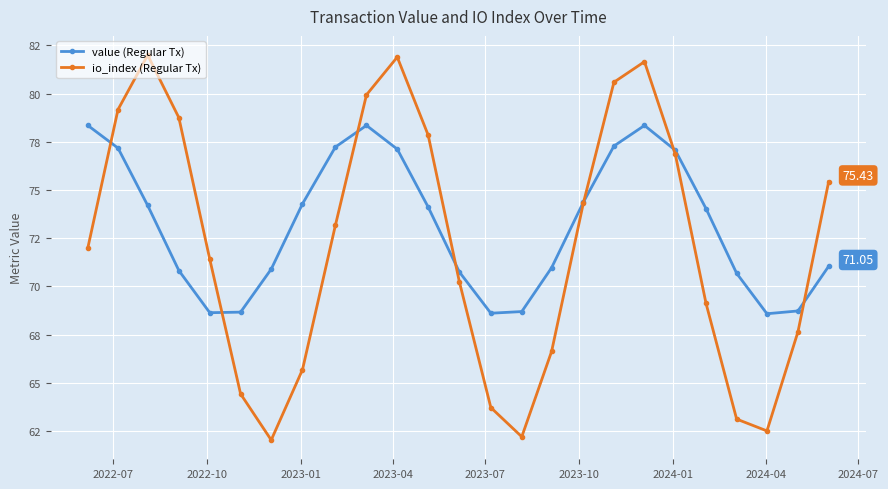

Which series has the largest range (max minus min)?

io_index (Regular Tx)